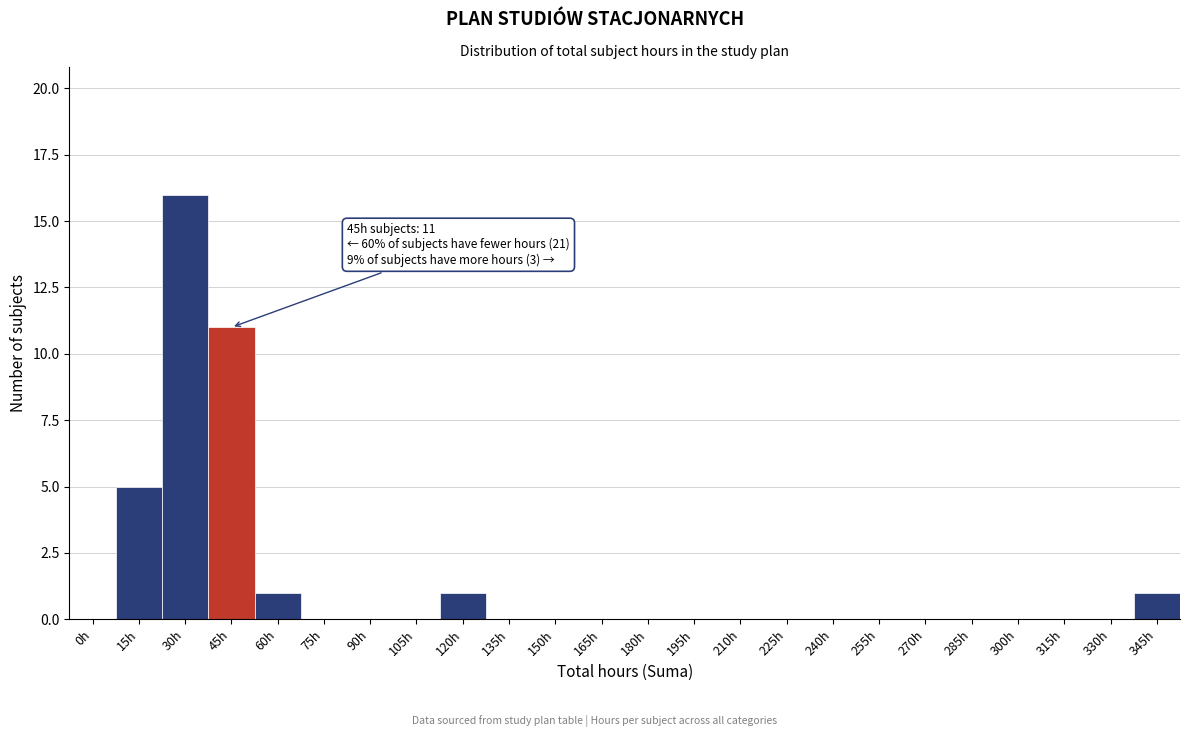

Reading left to right, transcribe all the data shown in this chart.

0h=0	15h=5	30h=16	45h=11	60h=1	75h=0	90h=0	105h=0	120h=1	135h=0	150h=0	165h=0	180h=0	195h=0	210h=0	225h=0	240h=0	255h=0	270h=0	285h=0	300h=0	315h=0	330h=0	345h=1